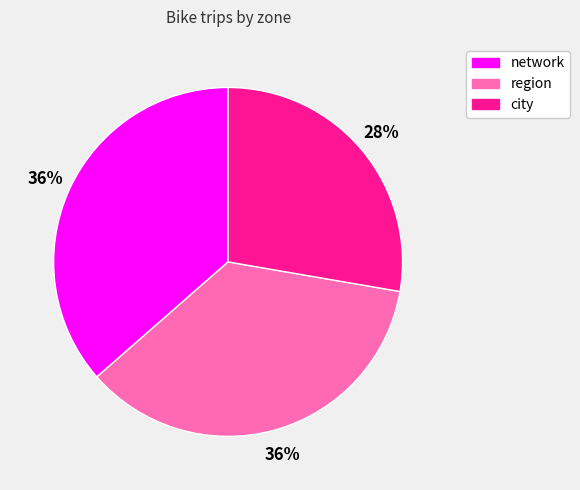

Count the number of slices in the pie.

3